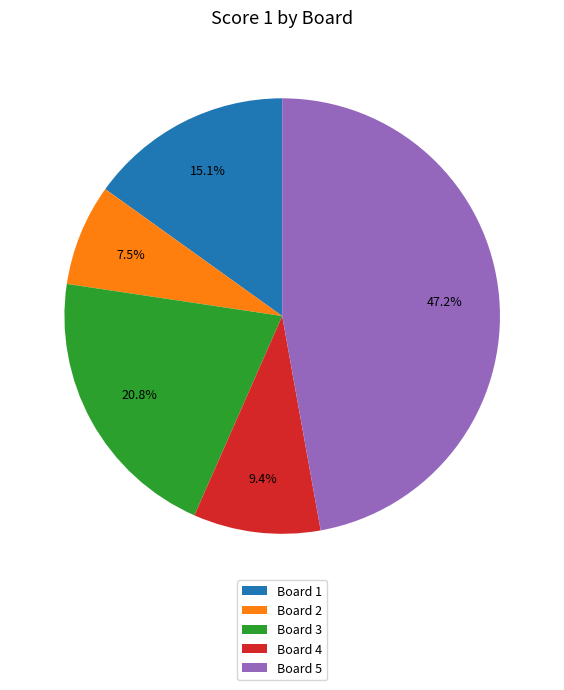

What percentage do Board 2 and Board 5 together represent?

54.7%